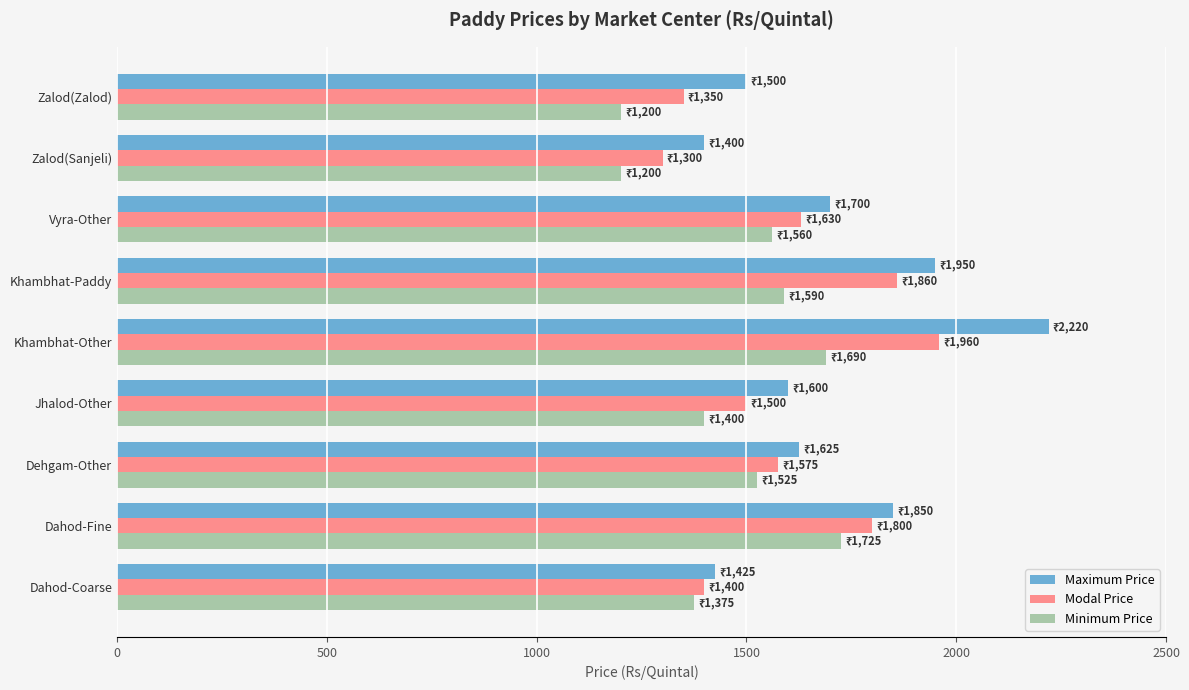

Which category has the highest value across all series?

Khambhat-Other